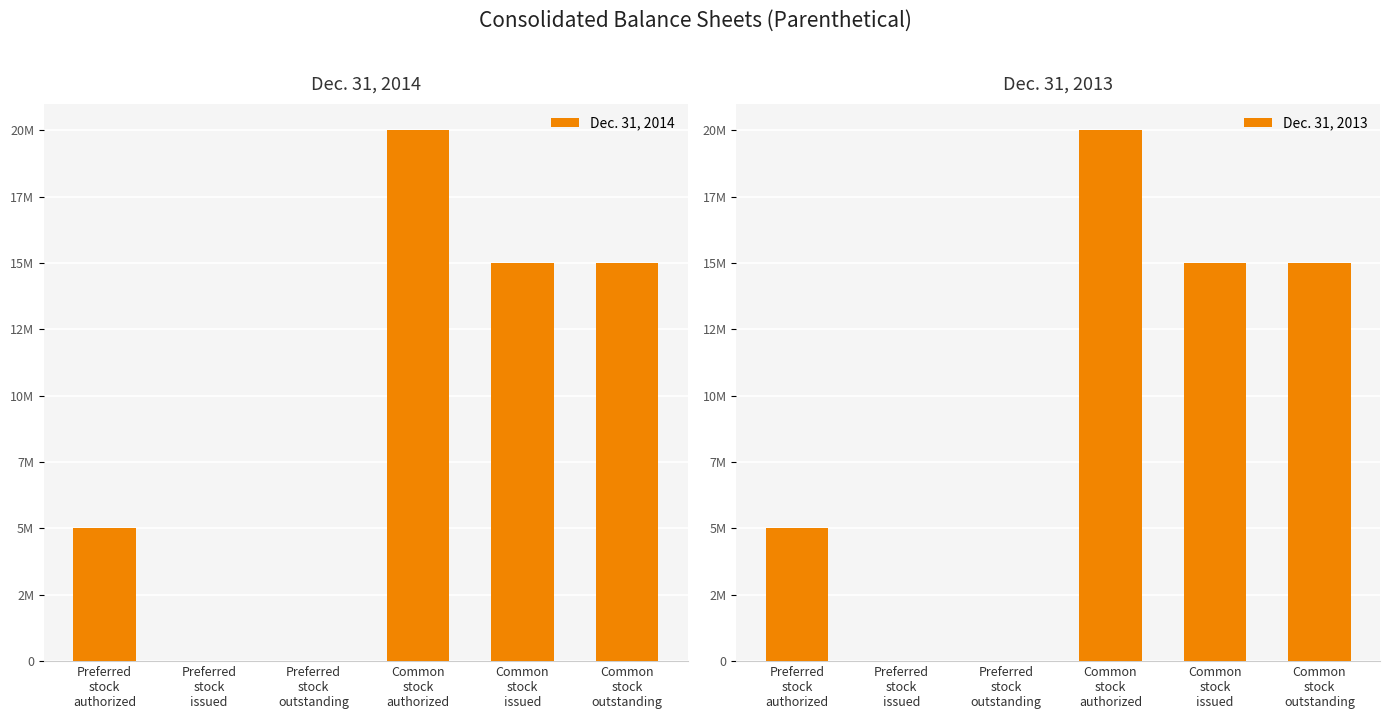

What is the maximum value for Dec. 31, 2013?

20000000